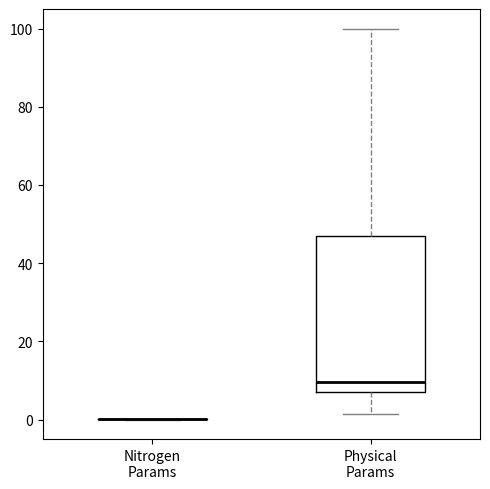

Reading left to right, transcribe this box plot: for each box, give where its median line is, the range the box spans, and where its two whiskers end, as read against the y-axis. The values are not printed on the chart, so give them approximately, as read against the axis.

Nitrogen Params: box collapsed to a line at 0, whiskers 0 to 0
Physical Params: median 10, box 6 to 46, whiskers 2 to 100